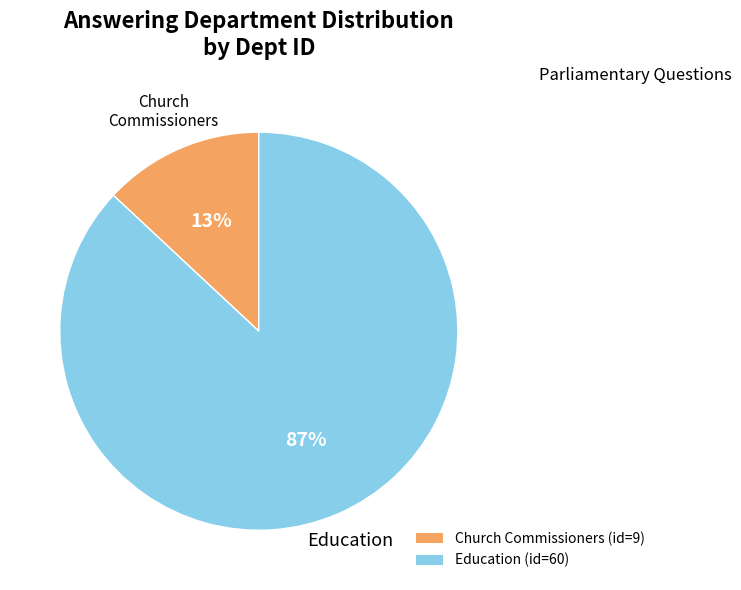

Do Church Commissioners and Education together represent more than half of the pie?

Yes